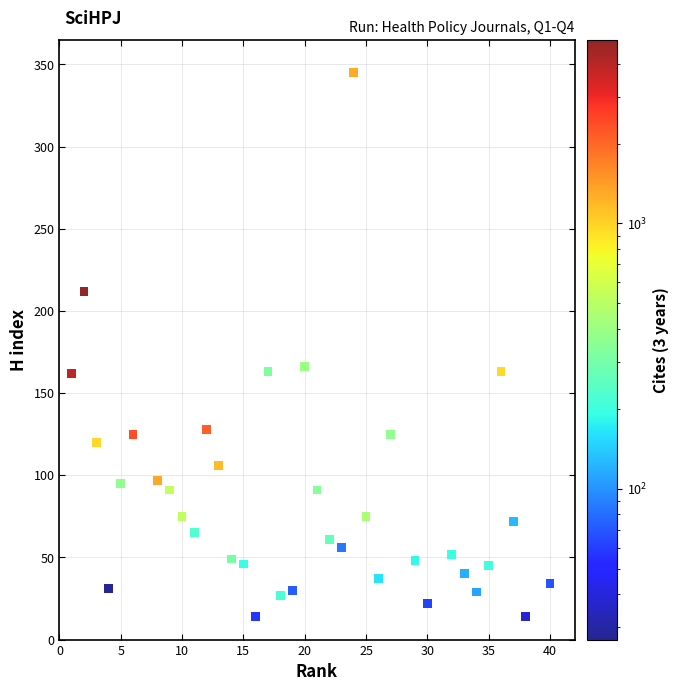

What is the range of X values (max minus min)?

39